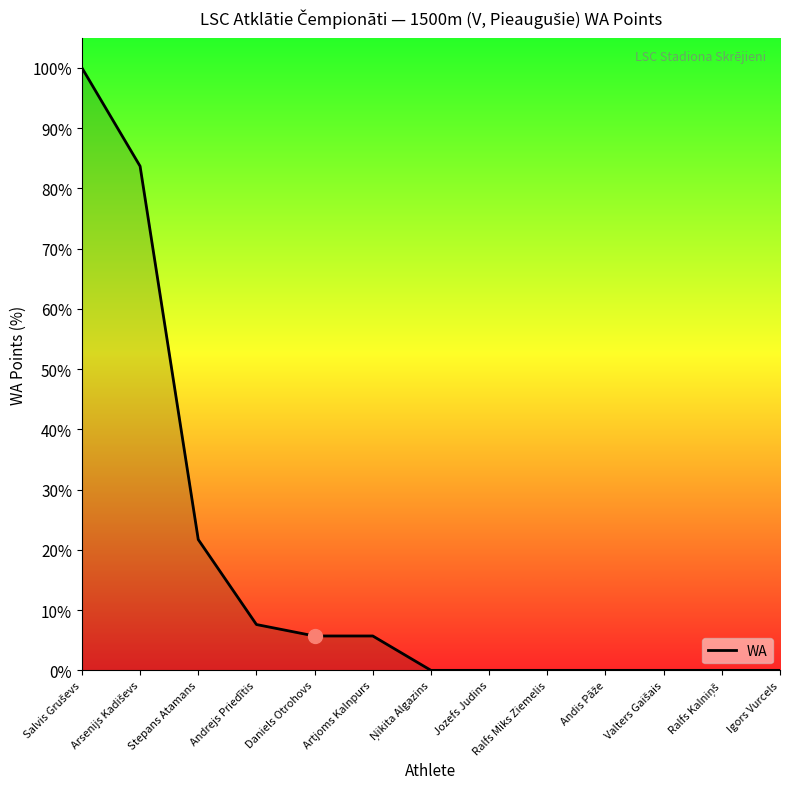

Does the chart display data point markers on the line(s)?

No